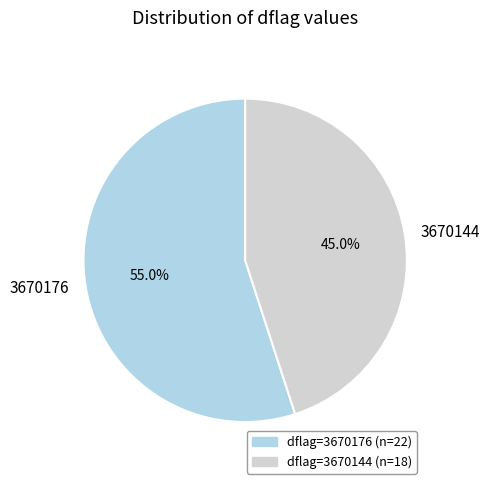

Does any single category account for the majority?

Yes